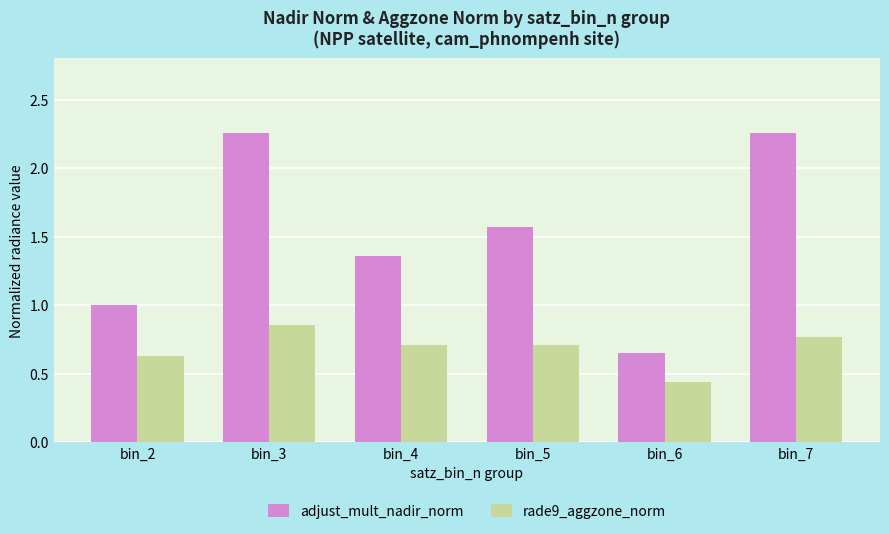

List the series in order of their peak value, lowest first.

rade9_aggzone_norm, adjust_mult_nadir_norm